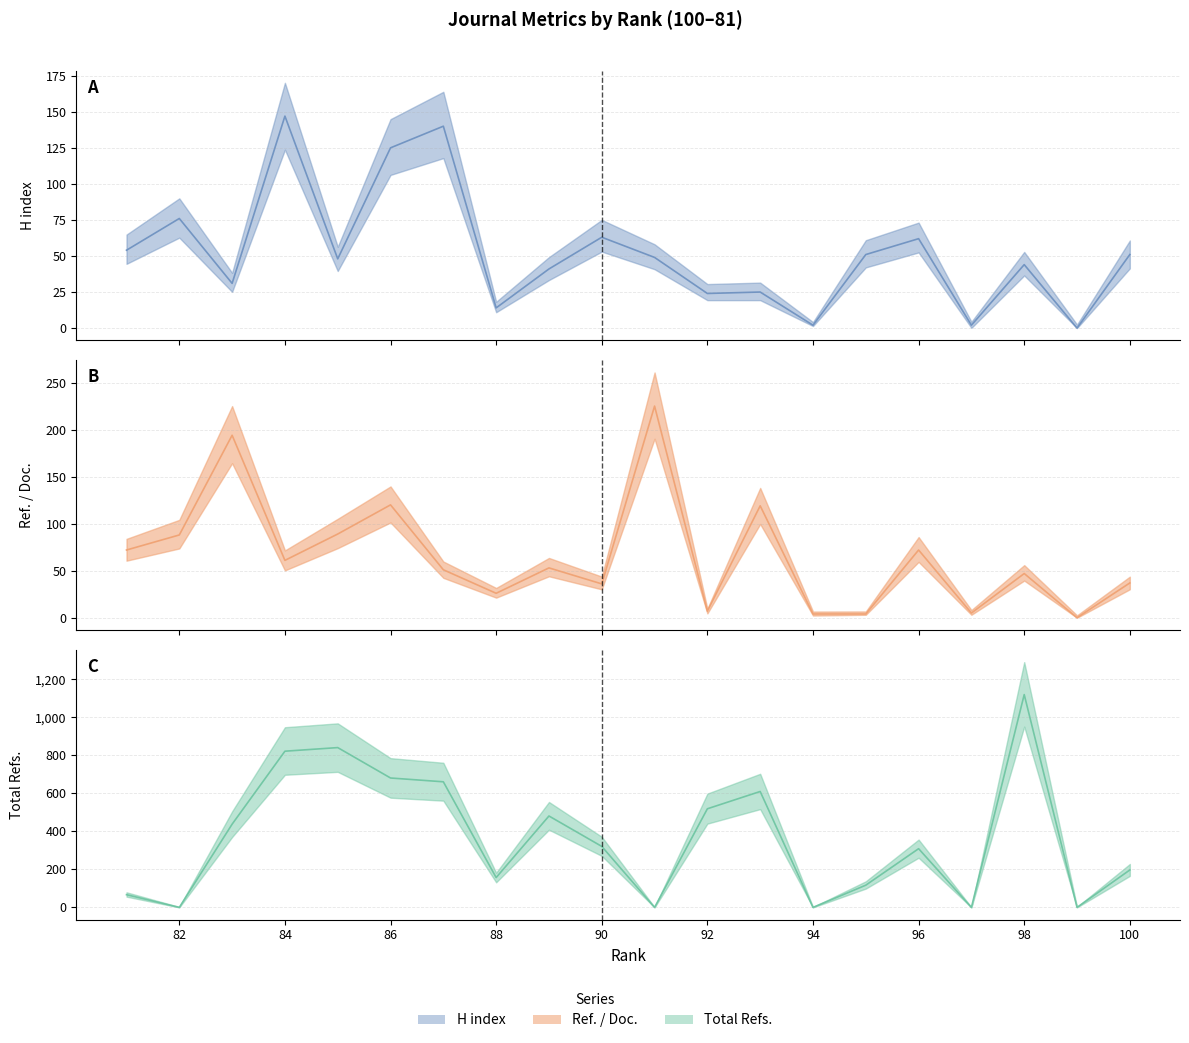

What value does the Total Refs. series have at 100?

197